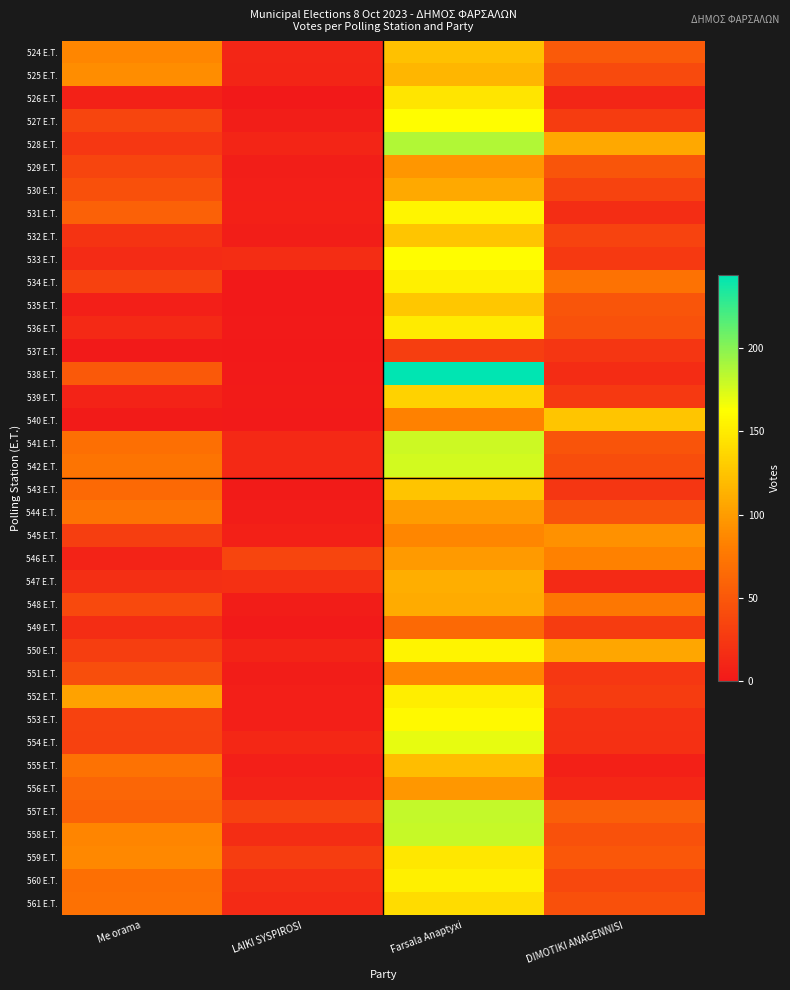

Reading left to right, list all the values displayed in this chart.

524 E.T.: Me orama=86	LAIKI SYSPIROSI=11	Farsala Anaptyxi=123	DIMOTIKI ANAGENNISI=52
525 E.T.: Me orama=90	LAIKI SYSPIROSI=10	Farsala Anaptyxi=117	DIMOTIKI ANAGENNISI=40
526 E.T.: Me orama=7	LAIKI SYSPIROSI=0	Farsala Anaptyxi=146	DIMOTIKI ANAGENNISI=11
527 E.T.: Me orama=36	LAIKI SYSPIROSI=4	Farsala Anaptyxi=162	DIMOTIKI ANAGENNISI=28
528 E.T.: Me orama=24	LAIKI SYSPIROSI=10	Farsala Anaptyxi=187	DIMOTIKI ANAGENNISI=107
529 E.T.: Me orama=36	LAIKI SYSPIROSI=4	Farsala Anaptyxi=96	DIMOTIKI ANAGENNISI=48
530 E.T.: Me orama=44	LAIKI SYSPIROSI=5	Farsala Anaptyxi=108	DIMOTIKI ANAGENNISI=34
531 E.T.: Me orama=58	LAIKI SYSPIROSI=6	Farsala Anaptyxi=157	DIMOTIKI ANAGENNISI=17
532 E.T.: Me orama=21	LAIKI SYSPIROSI=4	Farsala Anaptyxi=126	DIMOTIKI ANAGENNISI=34
533 E.T.: Me orama=15	LAIKI SYSPIROSI=17	Farsala Anaptyxi=162	DIMOTIKI ANAGENNISI=26
534 E.T.: Me orama=32	LAIKI SYSPIROSI=0	Farsala Anaptyxi=153	DIMOTIKI ANAGENNISI=71
535 E.T.: Me orama=5	LAIKI SYSPIROSI=0	Farsala Anaptyxi=127	DIMOTIKI ANAGENNISI=48
536 E.T.: Me orama=13	LAIKI SYSPIROSI=1	Farsala Anaptyxi=150	DIMOTIKI ANAGENNISI=45
537 E.T.: Me orama=1	LAIKI SYSPIROSI=0	Farsala Anaptyxi=30	DIMOTIKI ANAGENNISI=23
538 E.T.: Me orama=51	LAIKI SYSPIROSI=1	Farsala Anaptyxi=244	DIMOTIKI ANAGENNISI=16
539 E.T.: Me orama=8	LAIKI SYSPIROSI=2	Farsala Anaptyxi=134	DIMOTIKI ANAGENNISI=26
540 E.T.: Me orama=2	LAIKI SYSPIROSI=1	Farsala Anaptyxi=82	DIMOTIKI ANAGENNISI=126
541 E.T.: Me orama=69	LAIKI SYSPIROSI=13	Farsala Anaptyxi=179	DIMOTIKI ANAGENNISI=47
542 E.T.: Me orama=73	LAIKI SYSPIROSI=13	Farsala Anaptyxi=177	DIMOTIKI ANAGENNISI=41
543 E.T.: Me orama=64	LAIKI SYSPIROSI=2	Farsala Anaptyxi=125	DIMOTIKI ANAGENNISI=23
544 E.T.: Me orama=72	LAIKI SYSPIROSI=3	Farsala Anaptyxi=100	DIMOTIKI ANAGENNISI=46
545 E.T.: Me orama=30	LAIKI SYSPIROSI=6	Farsala Anaptyxi=86	DIMOTIKI ANAGENNISI=93
546 E.T.: Me orama=8	LAIKI SYSPIROSI=36	Farsala Anaptyxi=99	DIMOTIKI ANAGENNISI=82
547 E.T.: Me orama=18	LAIKI SYSPIROSI=19	Farsala Anaptyxi=111	DIMOTIKI ANAGENNISI=14
548 E.T.: Me orama=39	LAIKI SYSPIROSI=3	Farsala Anaptyxi=109	DIMOTIKI ANAGENNISI=75
549 E.T.: Me orama=17	LAIKI SYSPIROSI=1	Farsala Anaptyxi=64	DIMOTIKI ANAGENNISI=28
550 E.T.: Me orama=30	LAIKI SYSPIROSI=9	Farsala Anaptyxi=156	DIMOTIKI ANAGENNISI=106
551 E.T.: Me orama=42	LAIKI SYSPIROSI=3	Farsala Anaptyxi=85	DIMOTIKI ANAGENNISI=24
552 E.T.: Me orama=103	LAIKI SYSPIROSI=5	Farsala Anaptyxi=152	DIMOTIKI ANAGENNISI=28
553 E.T.: Me orama=33	LAIKI SYSPIROSI=5	Farsala Anaptyxi=159	DIMOTIKI ANAGENNISI=20
554 E.T.: Me orama=32	LAIKI SYSPIROSI=12	Farsala Anaptyxi=170	DIMOTIKI ANAGENNISI=19
555 E.T.: Me orama=71	LAIKI SYSPIROSI=5	Farsala Anaptyxi=121	DIMOTIKI ANAGENNISI=6
556 E.T.: Me orama=61	LAIKI SYSPIROSI=8	Farsala Anaptyxi=97	DIMOTIKI ANAGENNISI=12
557 E.T.: Me orama=59	LAIKI SYSPIROSI=33	Farsala Anaptyxi=182	DIMOTIKI ANAGENNISI=56
558 E.T.: Me orama=85	LAIKI SYSPIROSI=17	Farsala Anaptyxi=181	DIMOTIKI ANAGENNISI=45
559 E.T.: Me orama=87	LAIKI SYSPIROSI=29	Farsala Anaptyxi=147	DIMOTIKI ANAGENNISI=50
560 E.T.: Me orama=69	LAIKI SYSPIROSI=18	Farsala Anaptyxi=153	DIMOTIKI ANAGENNISI=38
561 E.T.: Me orama=70	LAIKI SYSPIROSI=14	Farsala Anaptyxi=141	DIMOTIKI ANAGENNISI=44